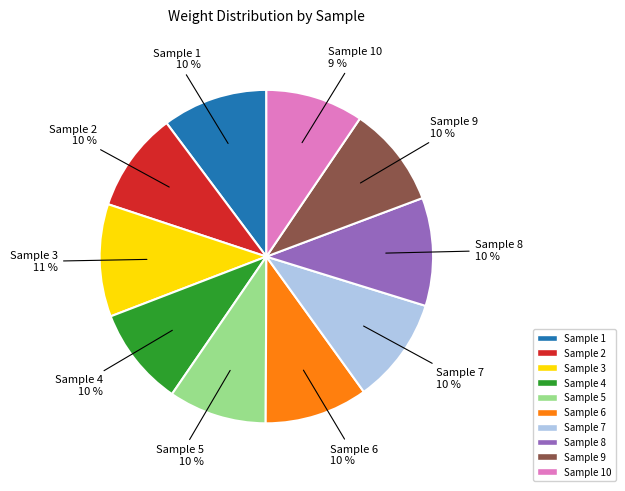

Is there any slice that represents more than half of the pie?

No